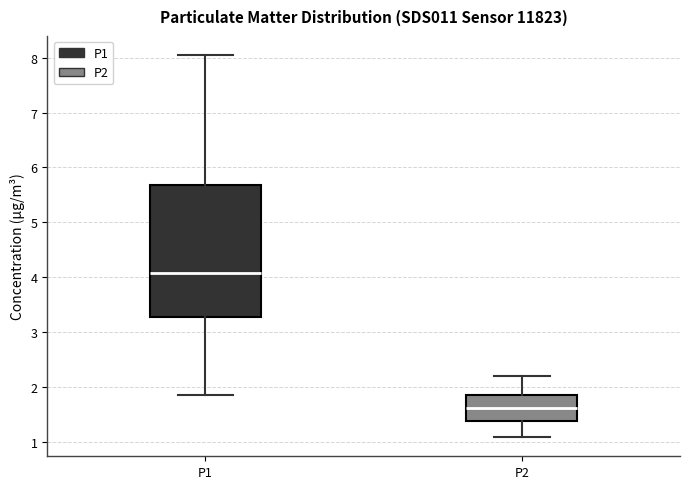

Comparing the boxes themselves (not the whiskers), which one is the tallest?

P1